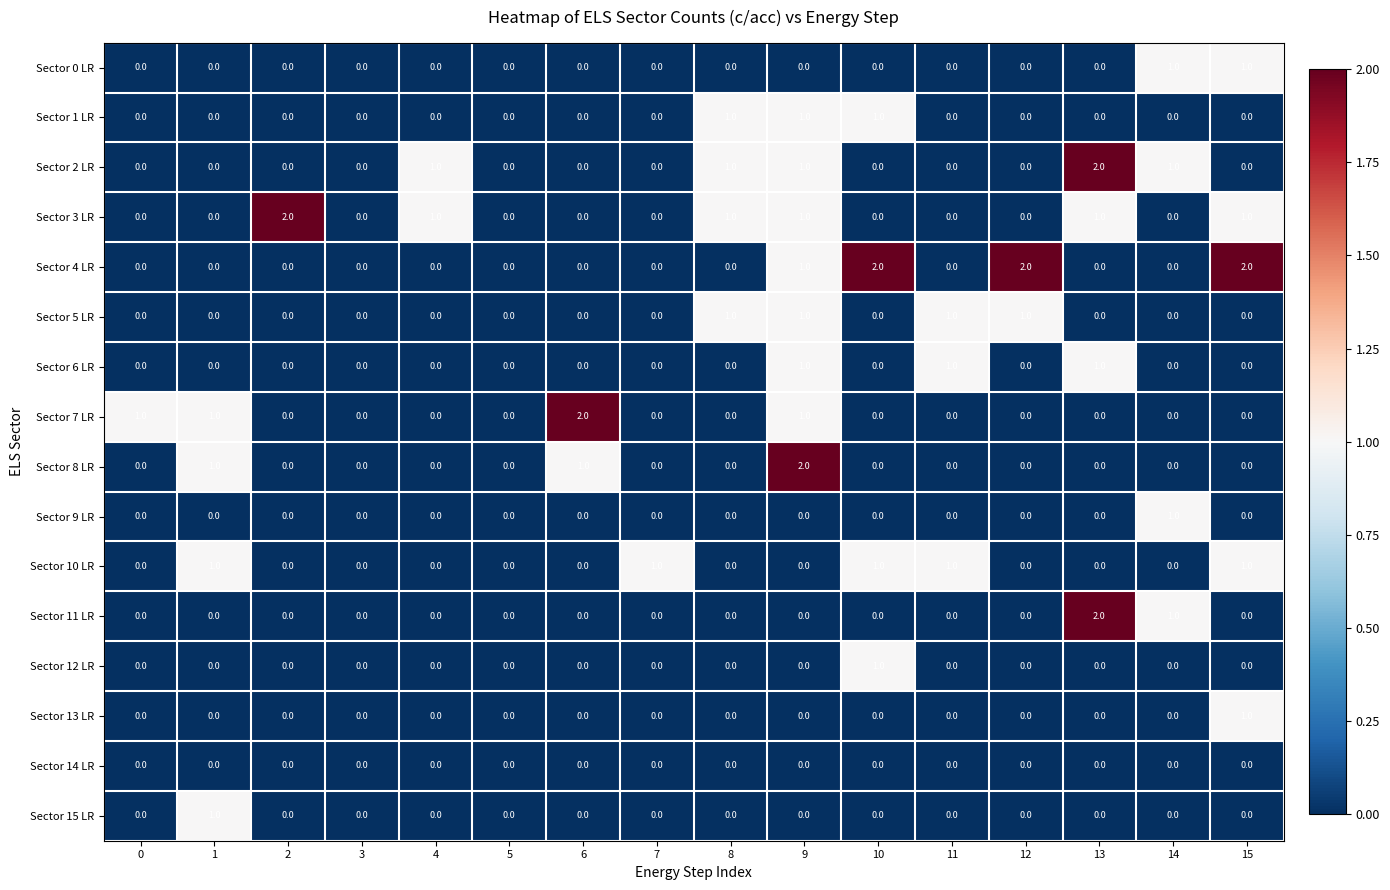

True or false: Sector 0 LR has a value of 0 at 12.

True